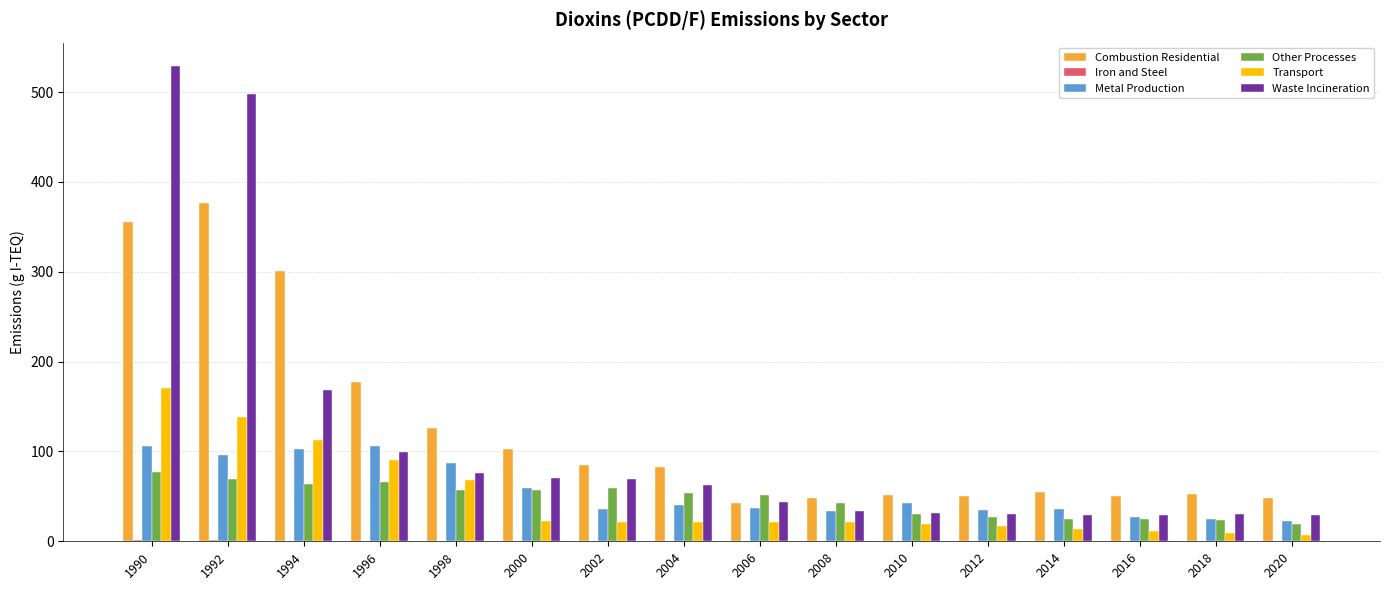

What is the maximum value shown in the chart?

528.7